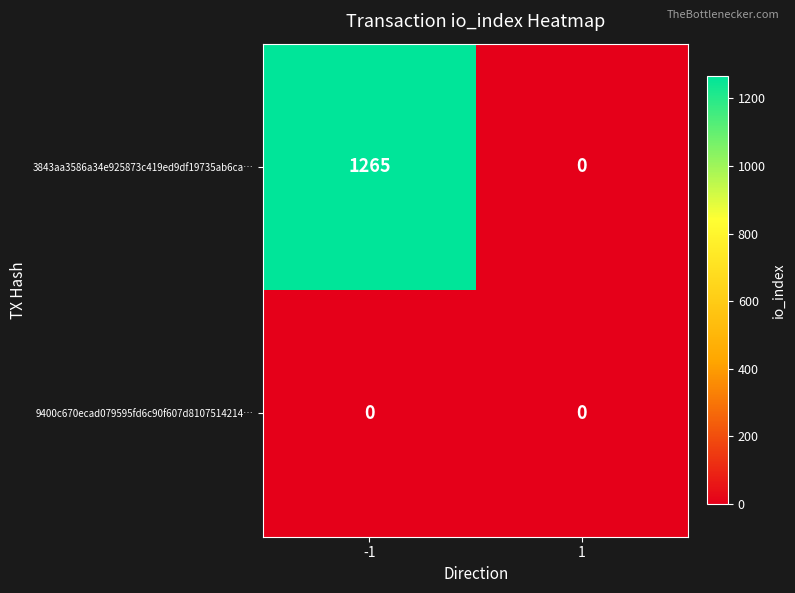

What is the total value across all series at -1?

1265